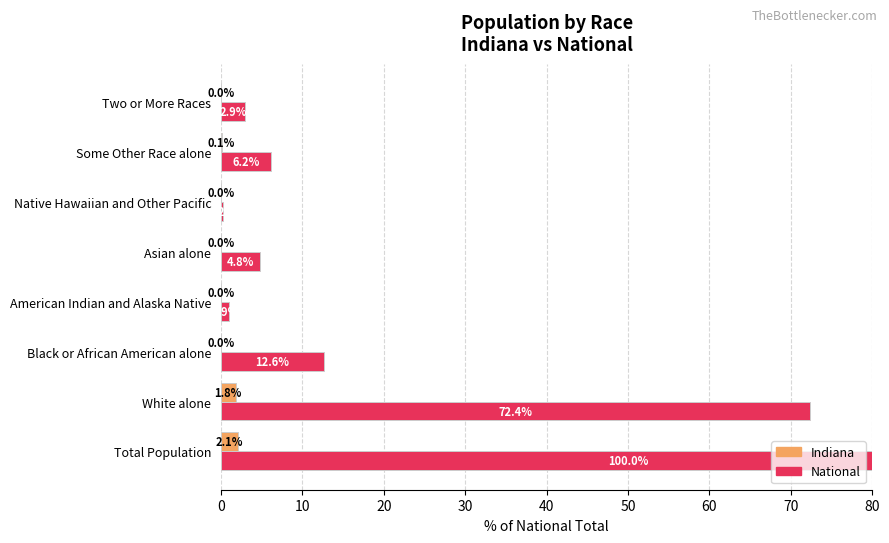

Reading left to right, extract all data points from this chart.

Indiana: 2.1	1.8	0.0	0.0	0.0	0.0	0.1	0.0
National: 100.0	72.4	12.6	0.9	4.8	0.2	6.2	2.9